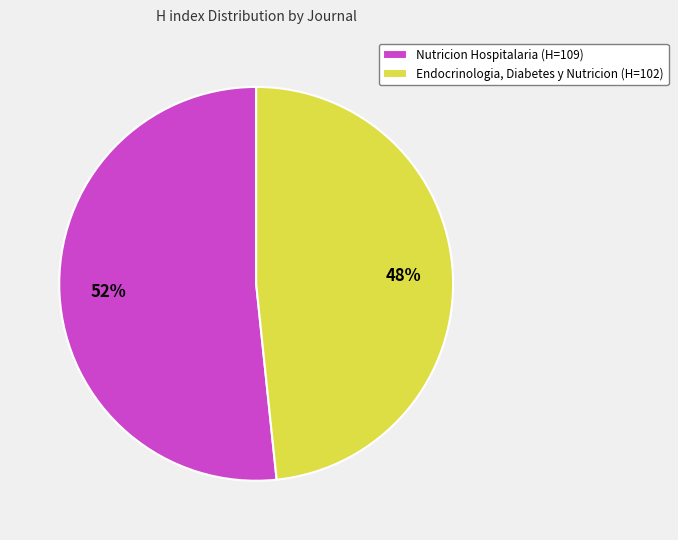

To the nearest percent, what percentage of the pie is Nutricion Hospitalaria?

52%